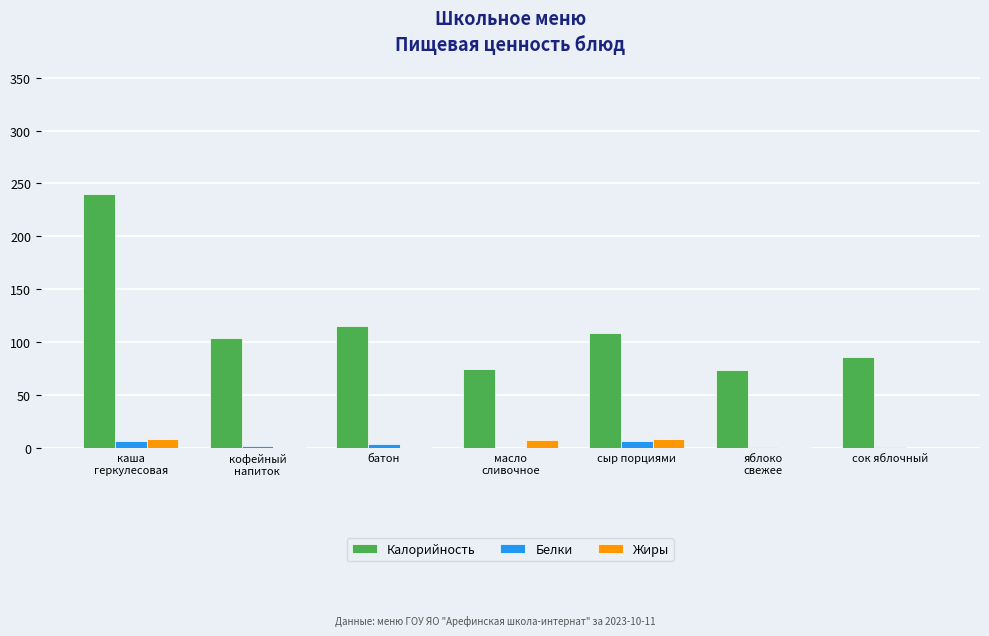

What is the sum of all Жиры values?

29